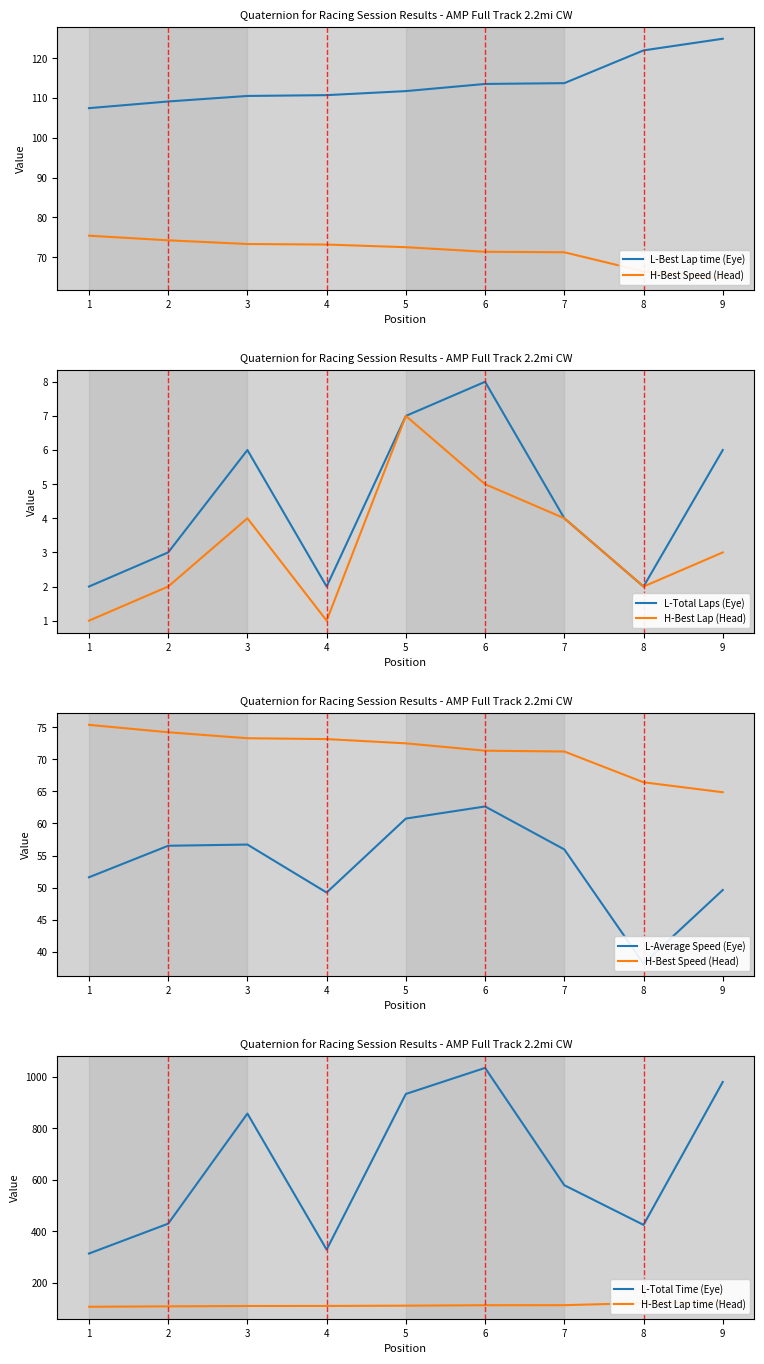

True or false: Total Laps has a value of 7.0 at 5.

True